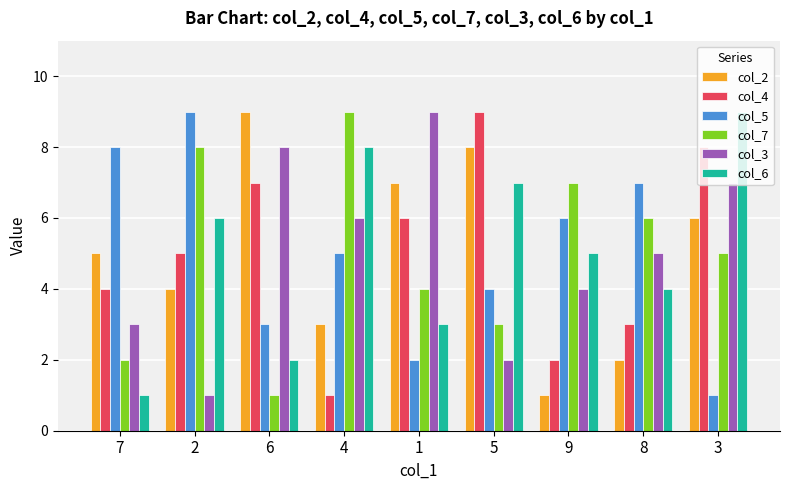

How many series are shown in this chart?

6